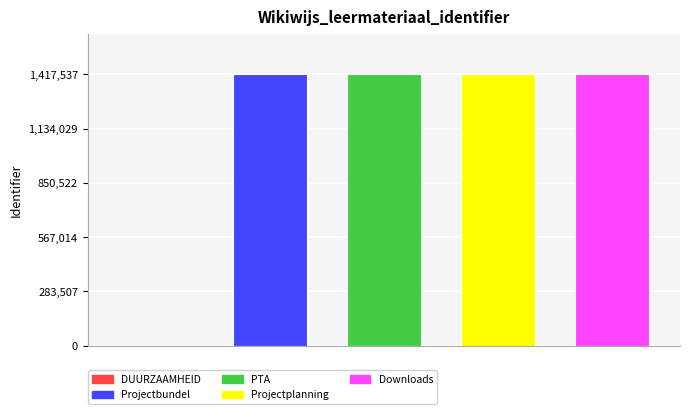

What is the maximum value shown in the chart?

1417537